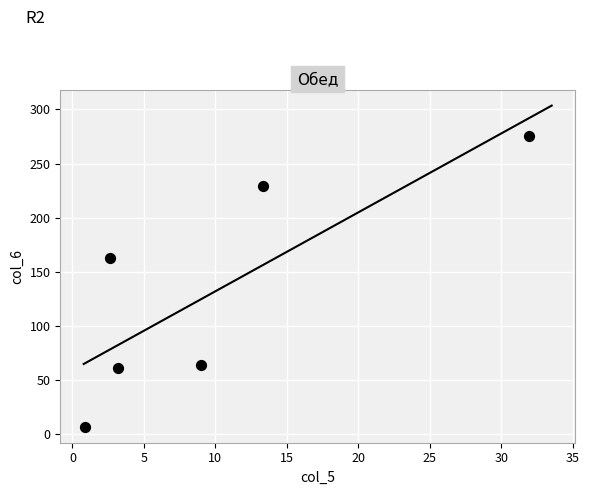

What is the average Y value?

133.2